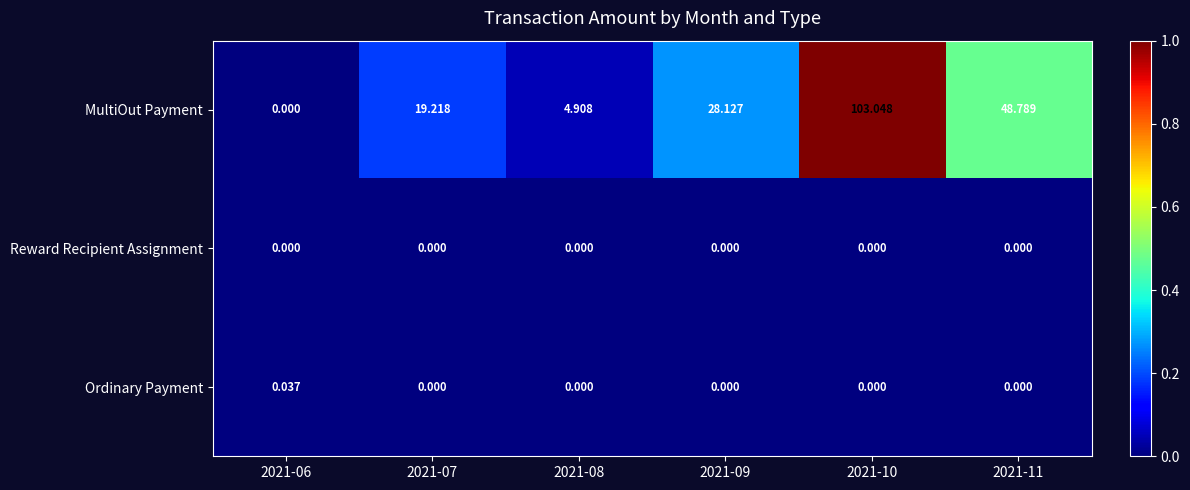

Rank the series by their maximum value, from highest to lowest.

MultiOut Payment, Ordinary Payment, Reward Recipient Assignment